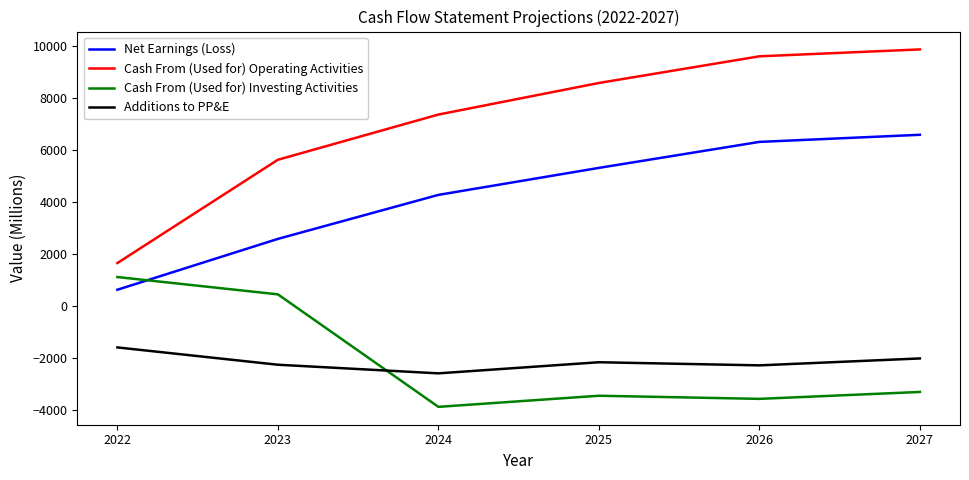

What is the difference between the highest and lowest values at 2026?

13190.1